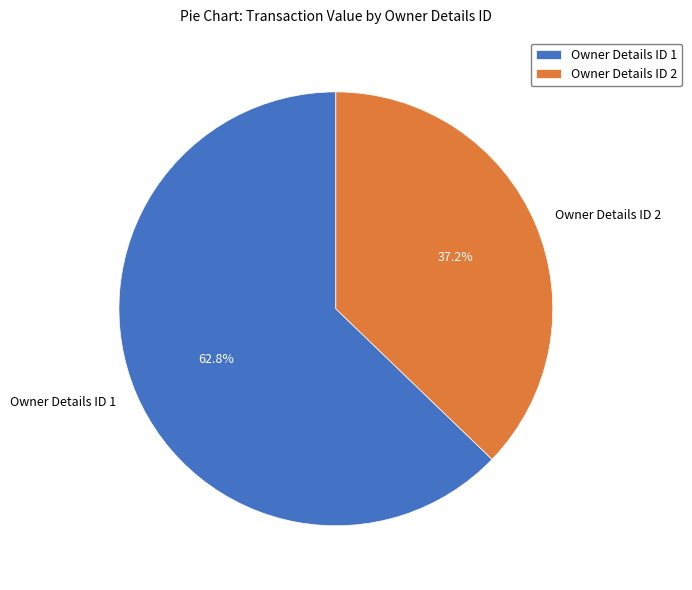

Between Owner Details ID 2 and Owner Details ID 1, which is larger?

Owner Details ID 1